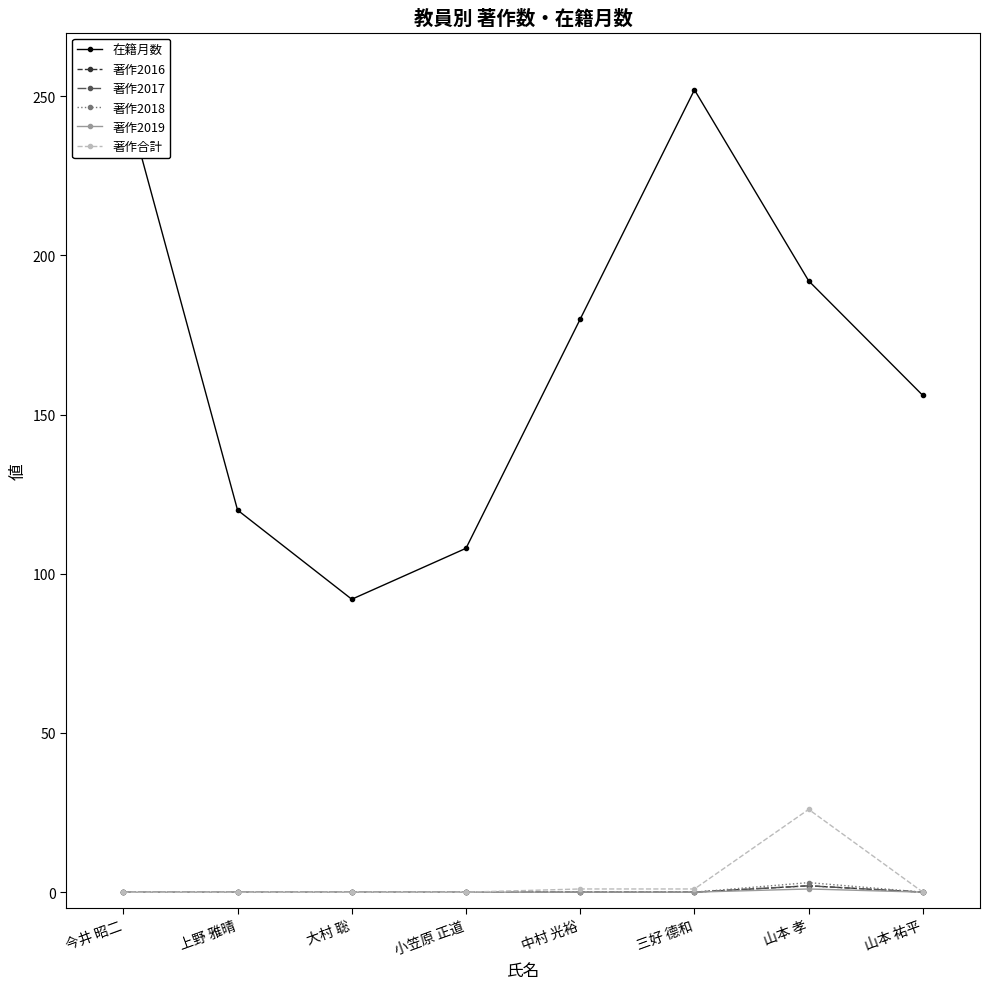

What position from the right is 今井 昭二?

8